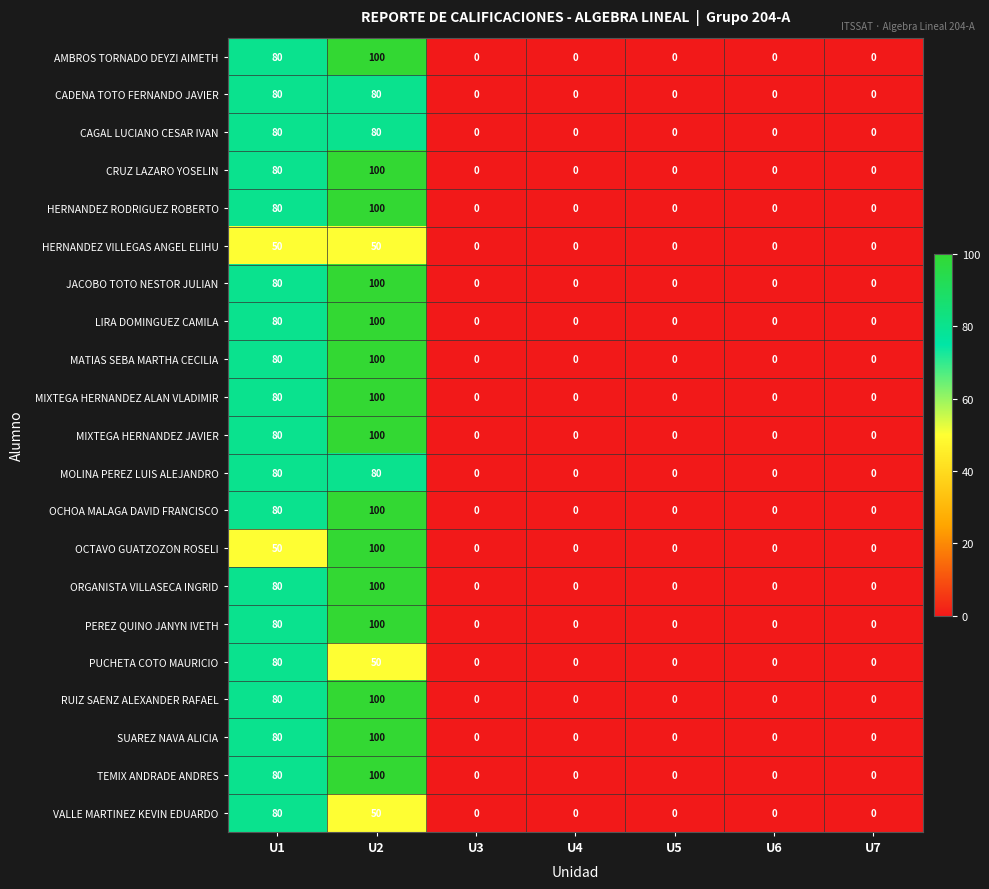

What is the greatest value displayed?

100